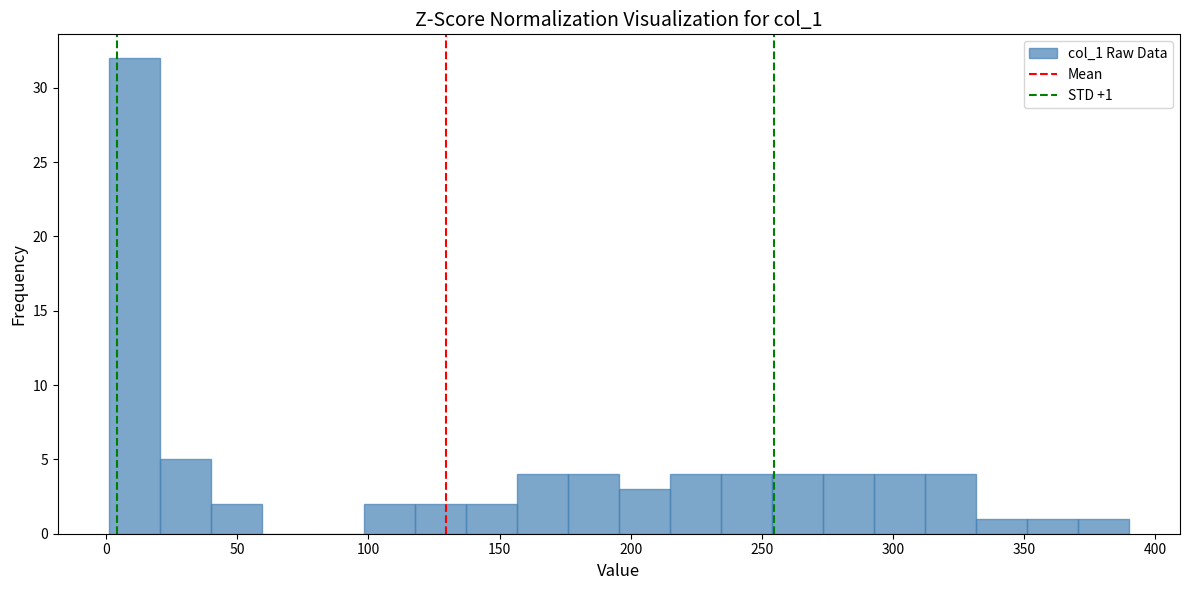

Read against the x-axis, roughly where is the centre of the tallest bar?

10